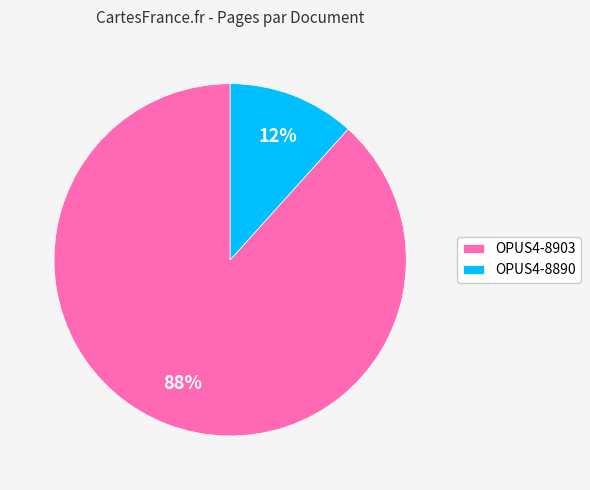

Count the number of slices in the pie.

2